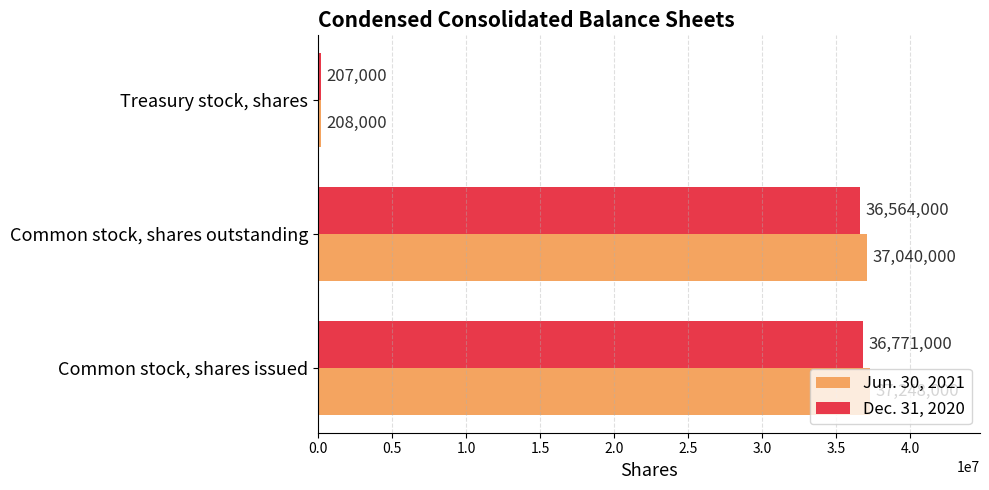

How many series are shown in this chart?

2